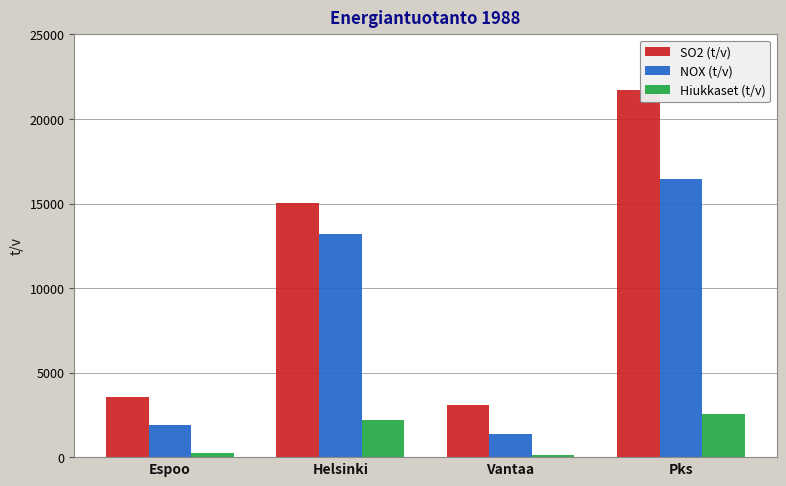

How many groups of bars are there?

4